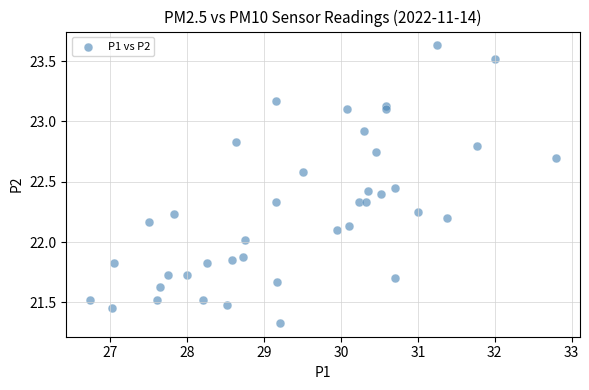

What is the range of Y values (max minus min)?

2.3